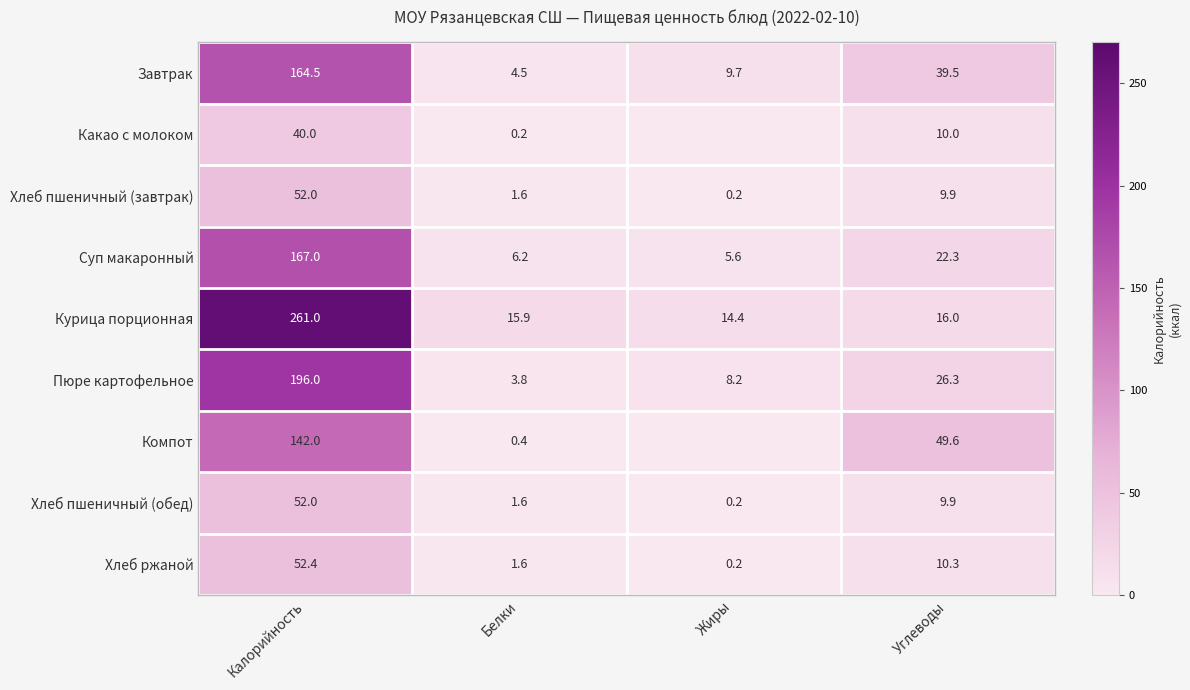

What is the approximate value of Хлеб пшеничный (завтрак) at Углеводы?

9.9